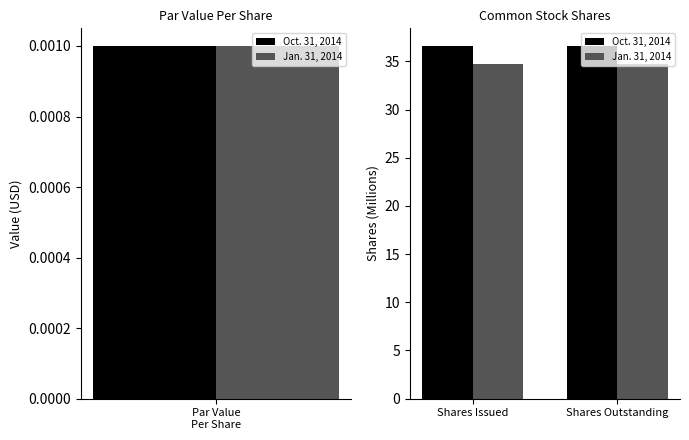

What are all the series names shown in the legend?

Oct. 31, 2014, Jan. 31, 2014